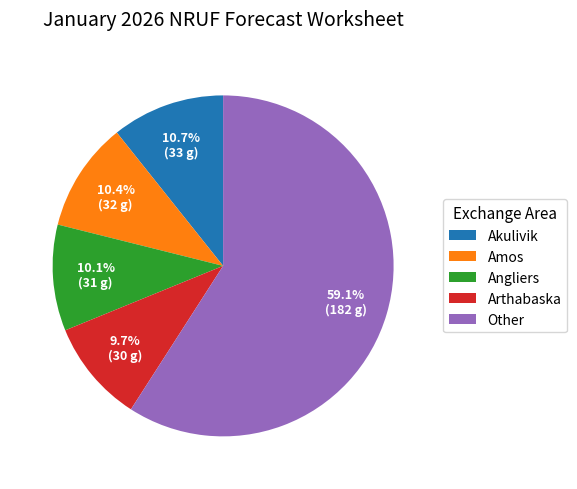

Combined, what portion of the pie is Arthabaska and Angliers?

19.8%